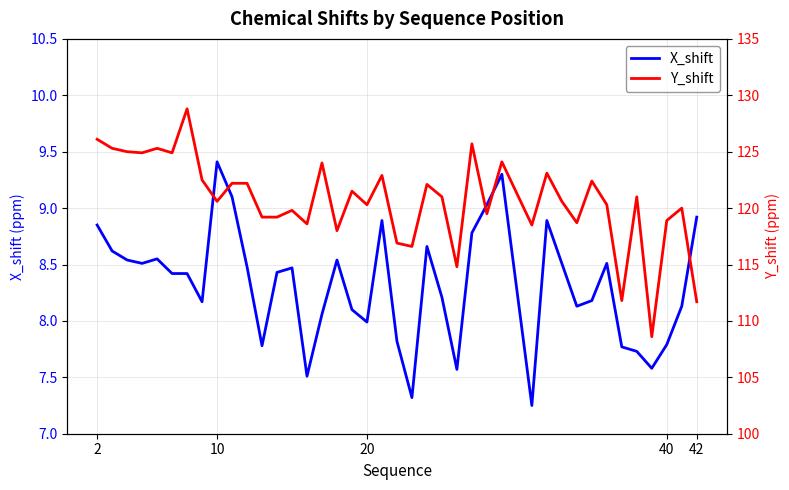

True or false: X_shift and Y_shift intersect in this chart.

False